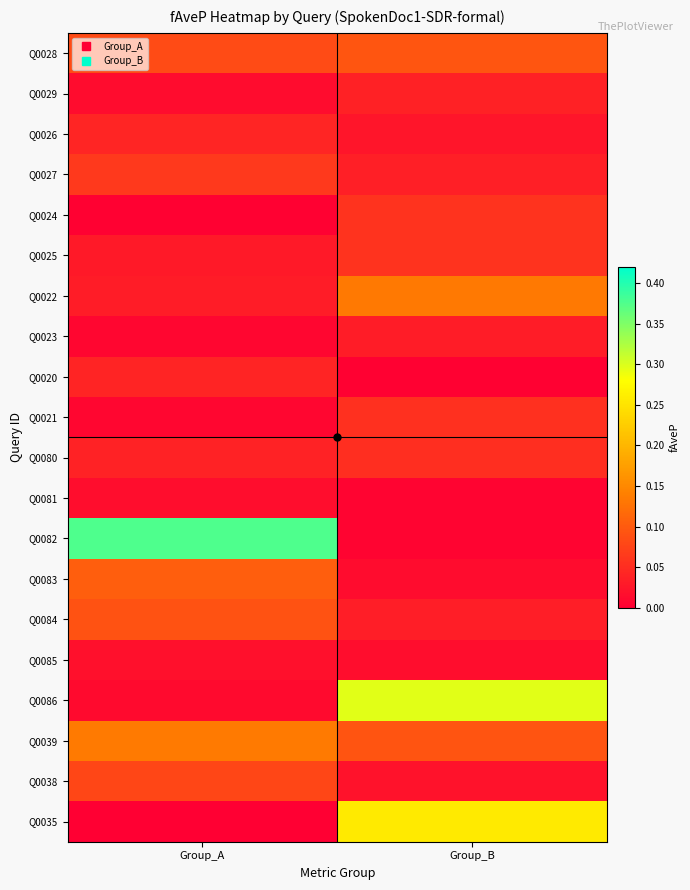

At which category is the sum across all series the highest?

Group_B